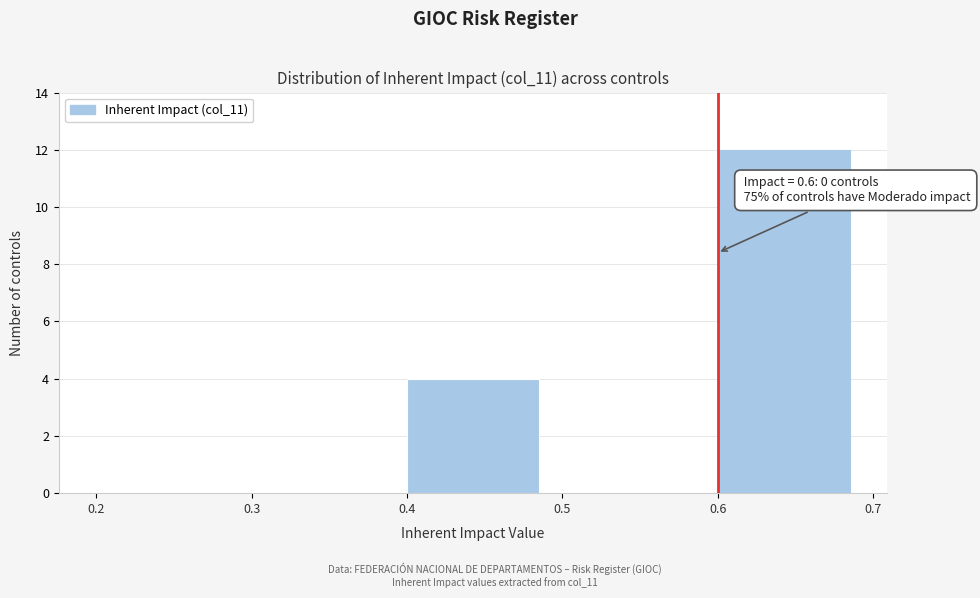

Which range on the x-axis has the tallest bar?

0.6 to 0.7